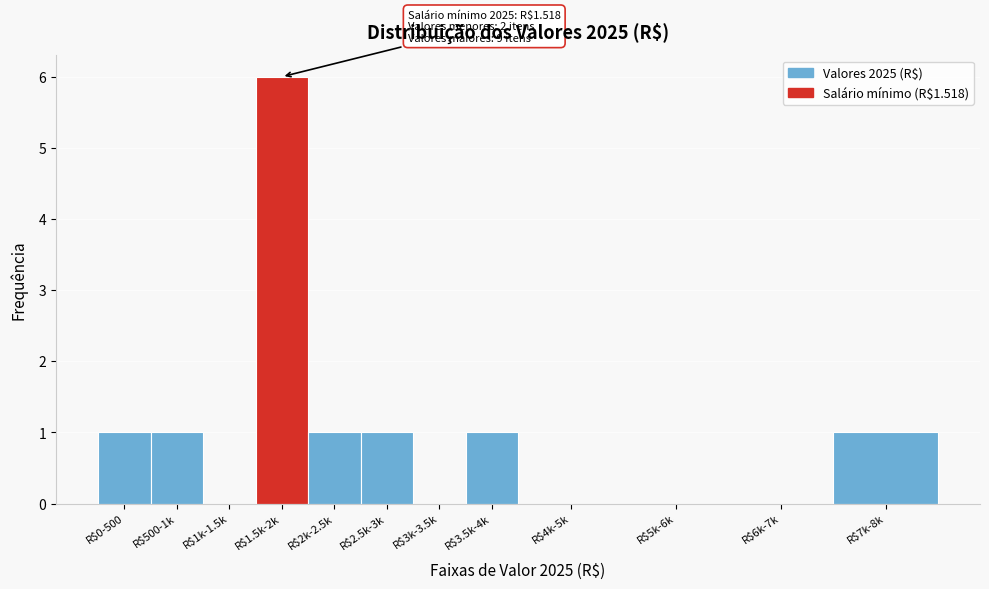

What is the sum of all values?

12